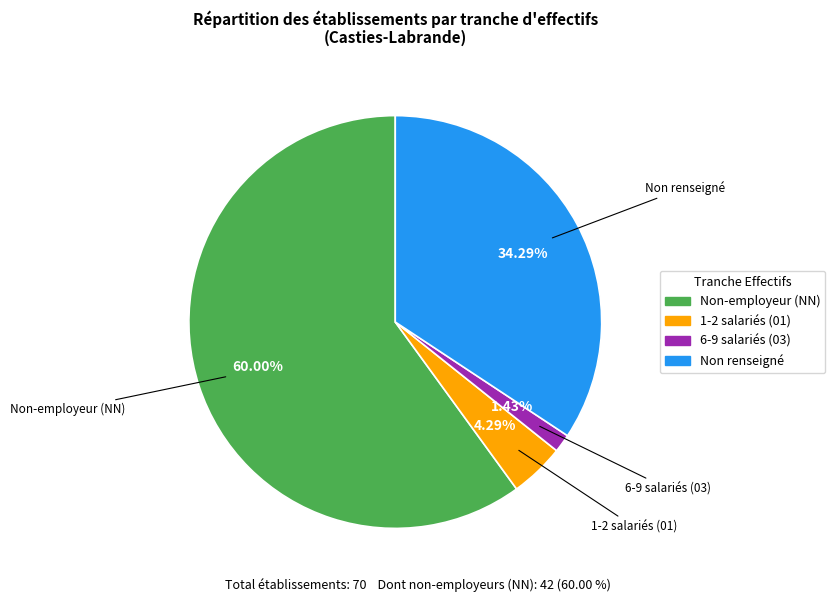

To the nearest percent, what is the difference between the largest and smallest slice percentages?

59%